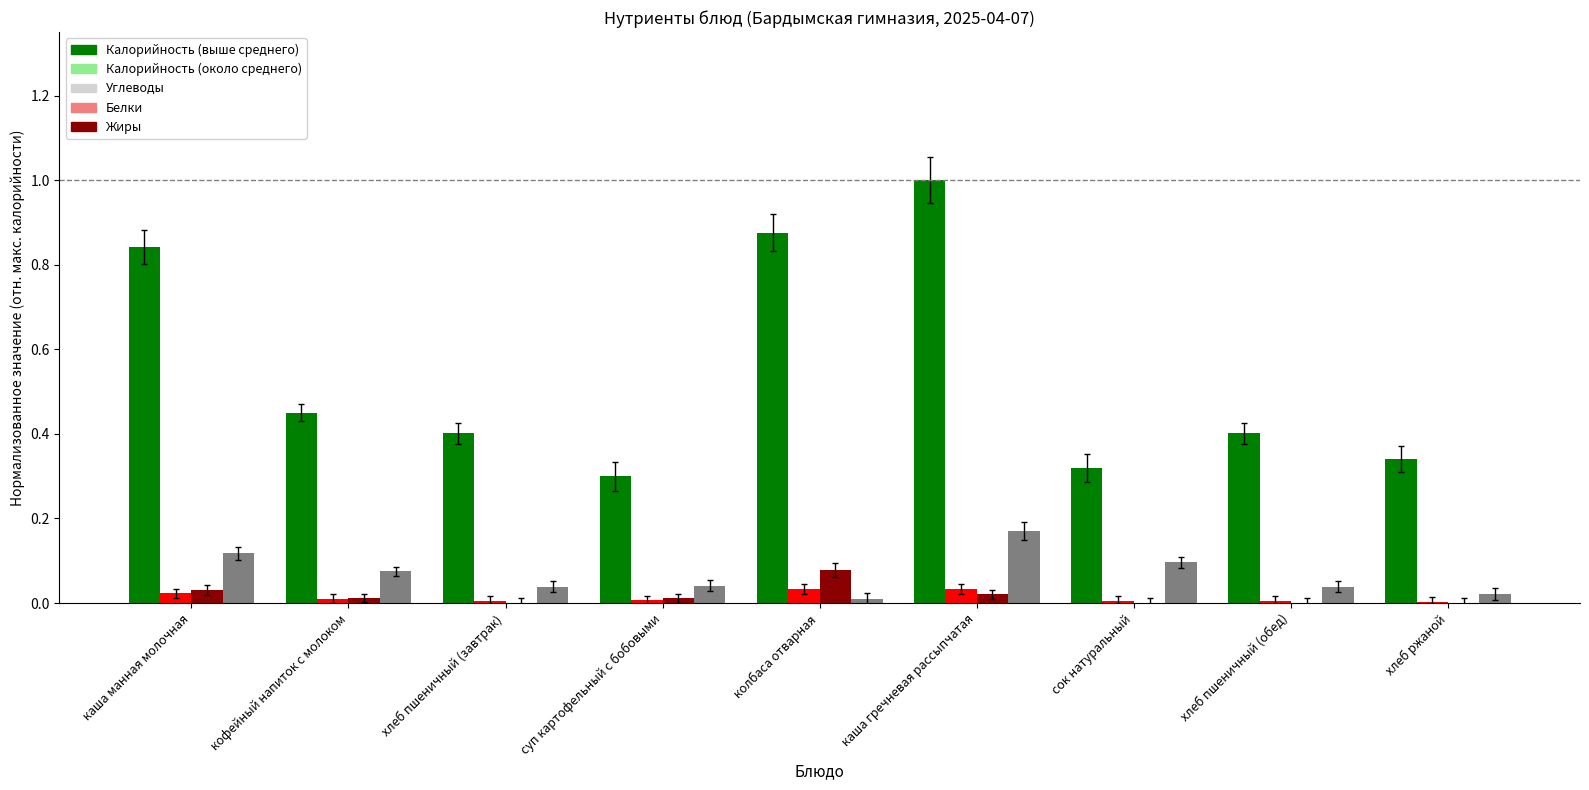

What is the greatest value displayed?

1.0